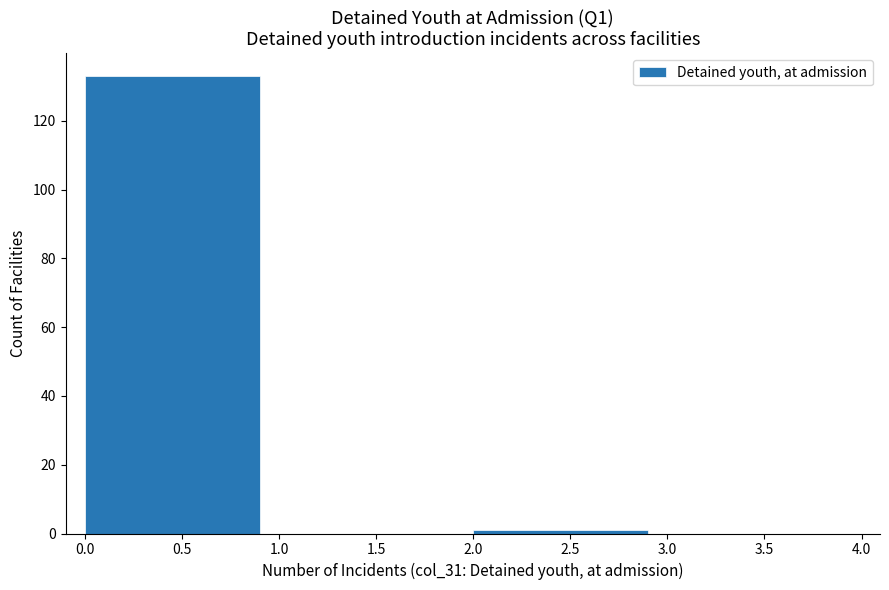

Which range on the x-axis has the tallest bar?

0.0 to 1.0